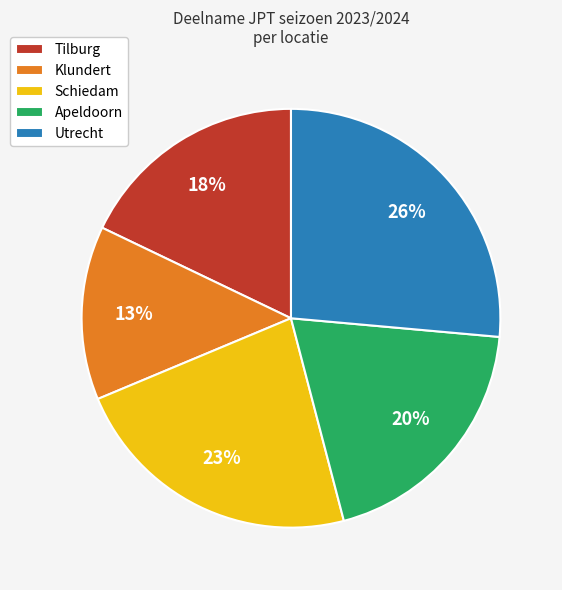

Between Klundert and Schiedam, which is larger?

Schiedam